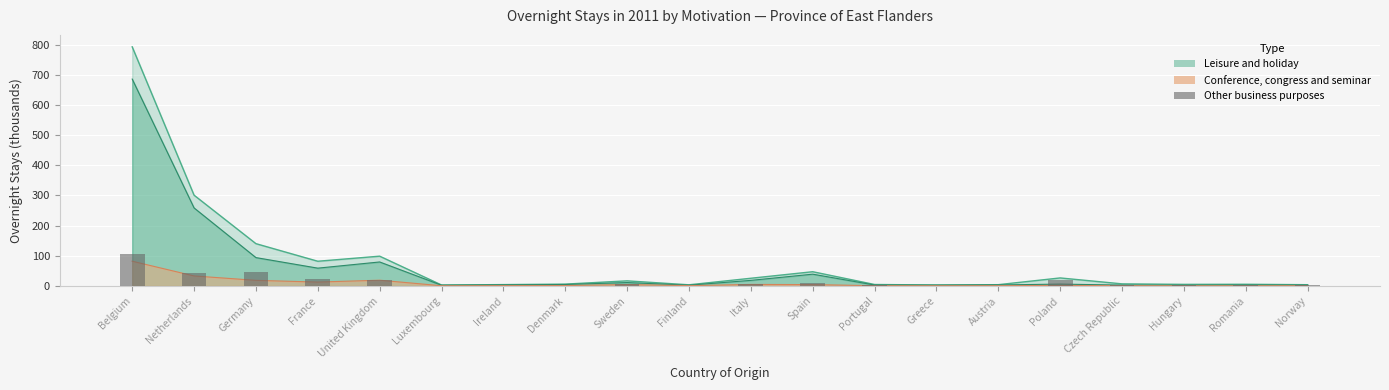

Rank the categories by value from lowest to highest.

Greece, Luxembourg, Austria, Ireland, Denmark, Finland, Norway, Portugal, Romania, Hungary, Czech Republic, Sweden, Italy, Spain, United Kingdom, Poland, France, Netherlands, Germany, Belgium